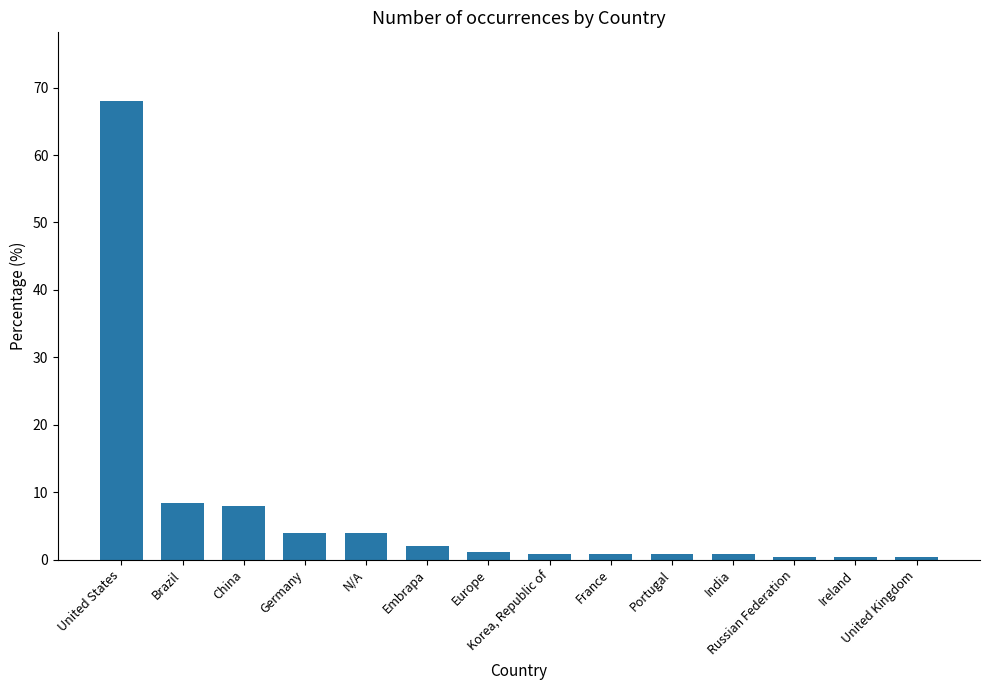

What is the average value?

7.1